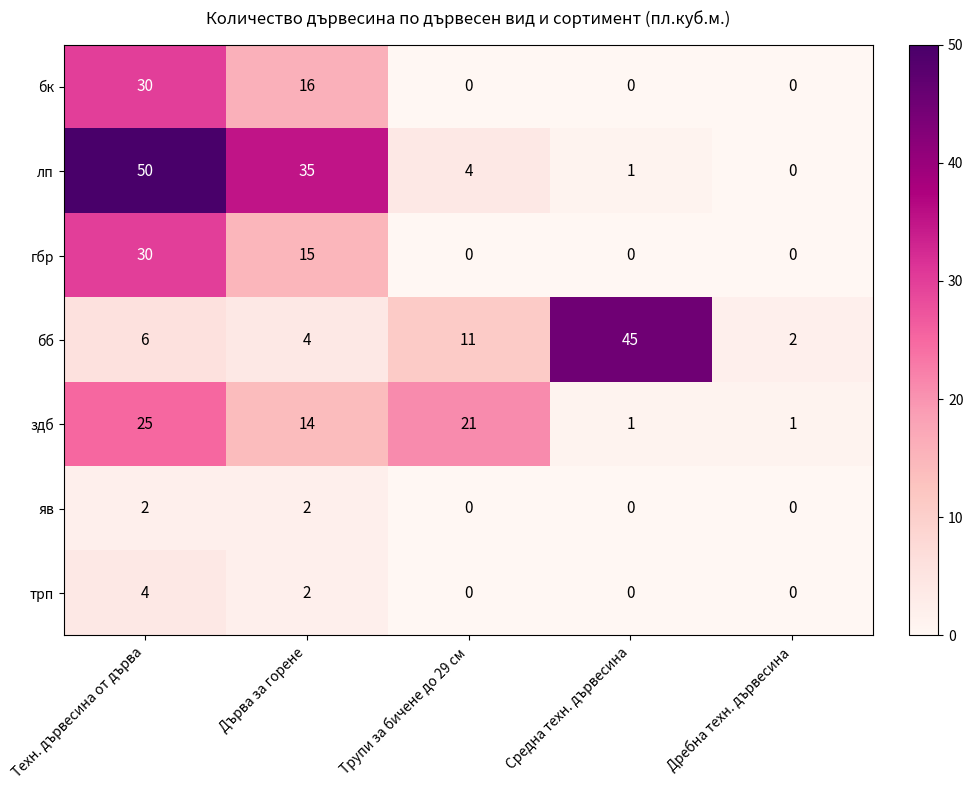

Rank the categories by лп value from highest to lowest.

Техн. дървесина от дърва, Дърва за горене, Трупи за бичене до 29 см, Средна техн. дървесина, Дребна техн. дървесина